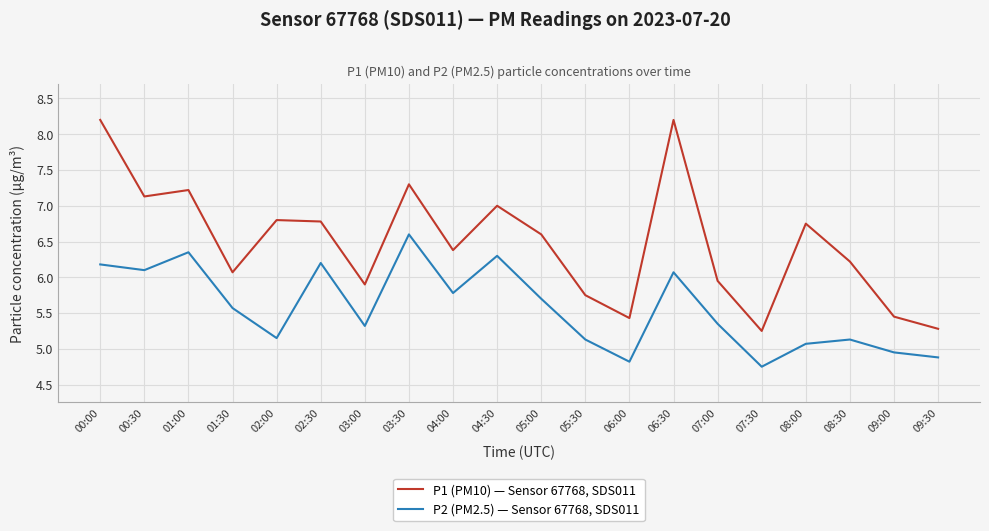

How many lines are shown in the chart?

2